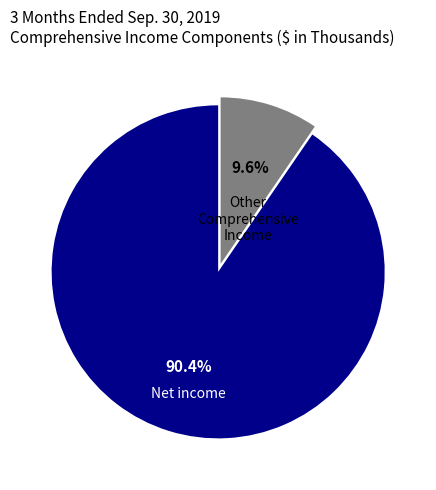

Does any single category account for the majority?

Yes